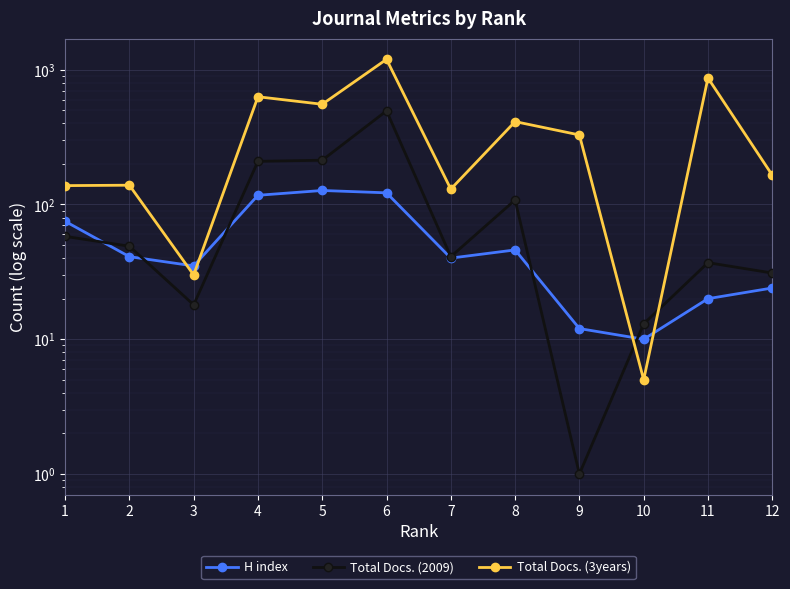

Between 5 and 12, which series saw the biggest shift?

Total Docs. (3years)